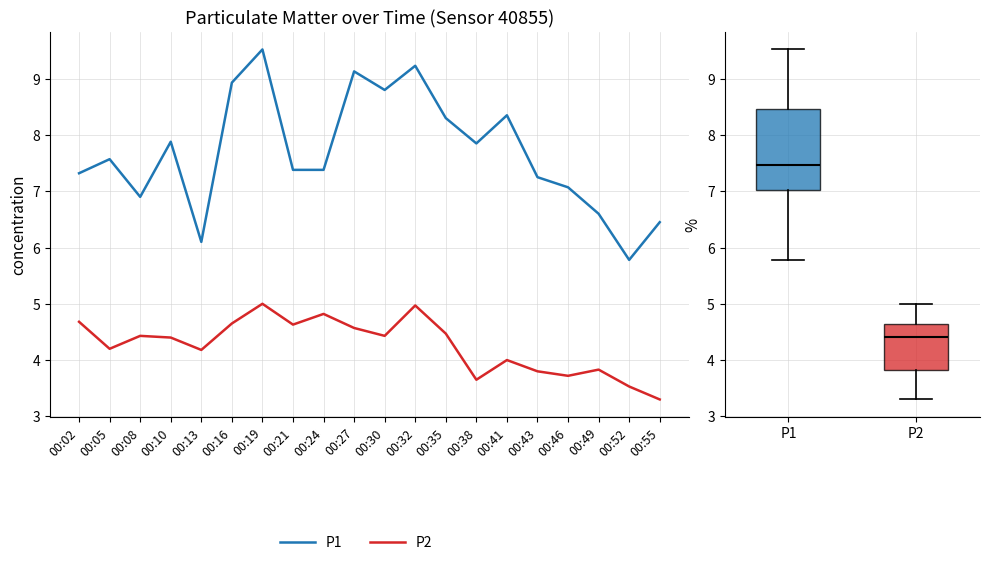

What is the highest value of the P2 series?

5.0